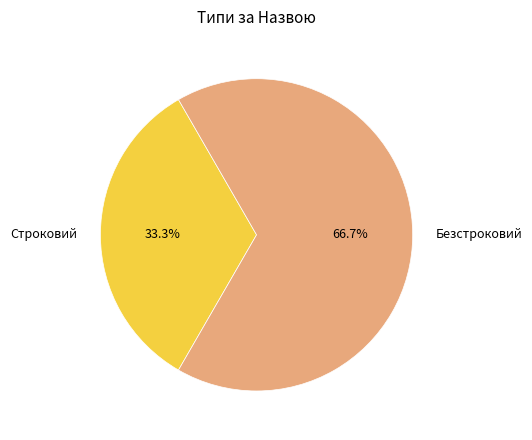

To the nearest percent, what is the combined percentage of Строковий and Безстроковий?

100%